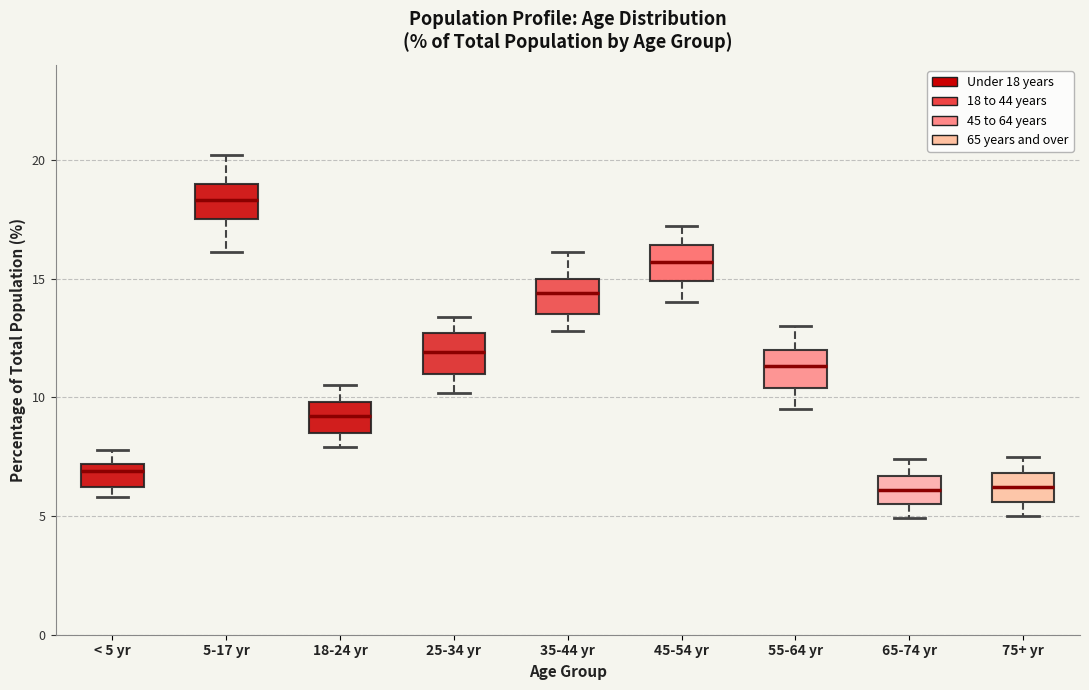

Reading left to right, transcribe this box plot: for each box, give where its median line is, the range the box spans, and where its two whiskers end, as read against the y-axis. The values are not printed on the chart, so give them approximately, as read against the axis.

< 5 yr: median 7.0 (just below the box's upper edge), box 6.0 to 7.0, whiskers 6.0 (just below the box's lower edge) to 8.0
5-17 yr: median 18.5, box 17.5 to 19.0, whiskers 16.0 to 20.0
18-24 yr: median 9.0, box 8.5 to 10.0, whiskers 8.0 to 10.5
25-34 yr: median 12.0, box 11.0 to 12.5, whiskers 10.0 to 13.5
35-44 yr: median 14.5, box 13.5 to 15.0, whiskers 13.0 to 16.0
45-54 yr: median 15.5, box 15.0 to 16.5, whiskers 14.0 to 17.0
55-64 yr: median 11.5, box 10.5 to 12.0, whiskers 9.5 to 13.0
65-74 yr: median 6.0, box 5.5 to 6.5, whiskers 5.0 to 7.5
75+ yr: median 6.0, box 5.5 to 7.0, whiskers 5.0 to 7.5